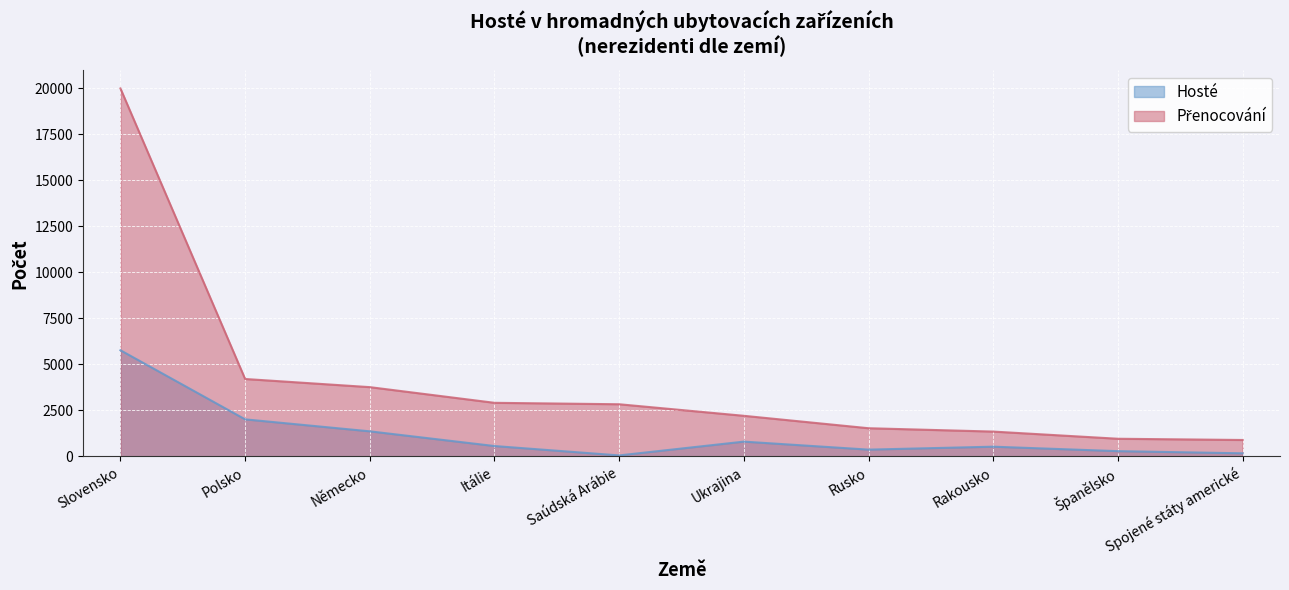

Between Itálie and Rakousko, which is larger?

Itálie